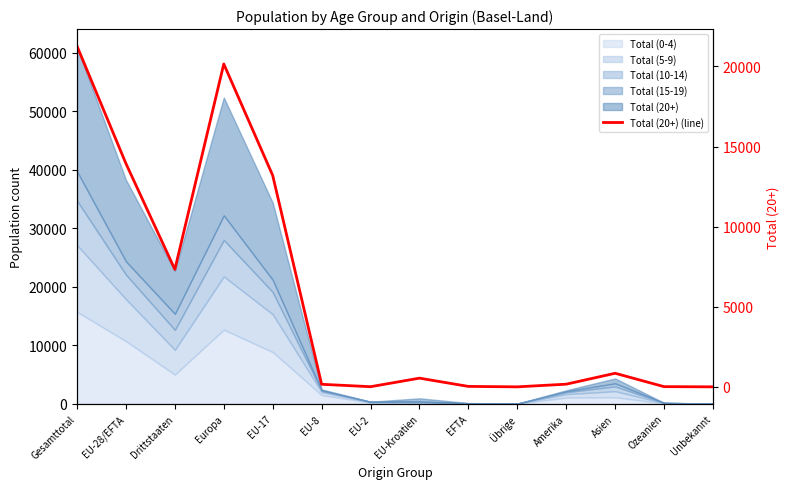

What is the label of the 5th point from the right?

Übrige